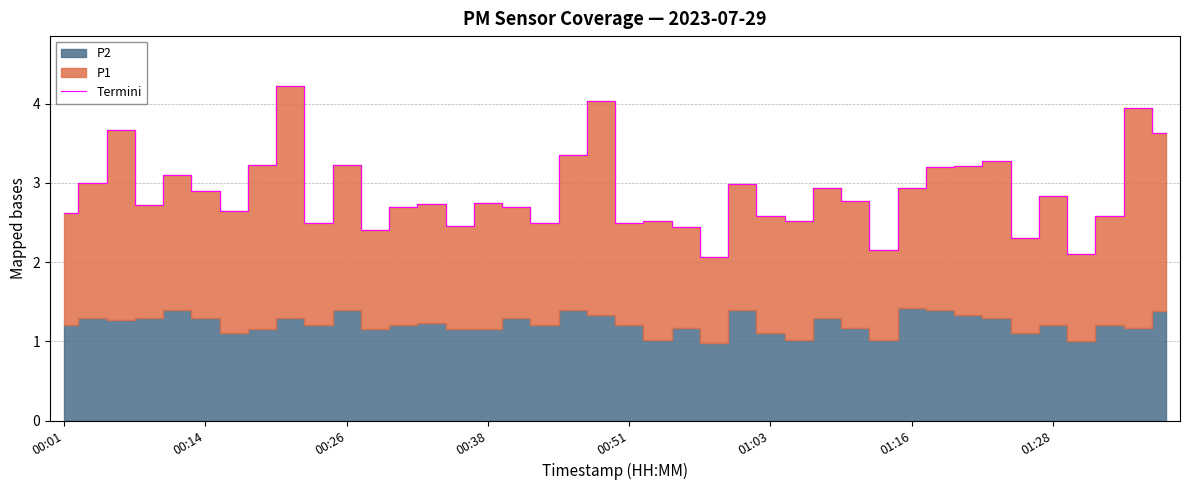

True or false: there are more than 1 points higher than both neighbors.

True